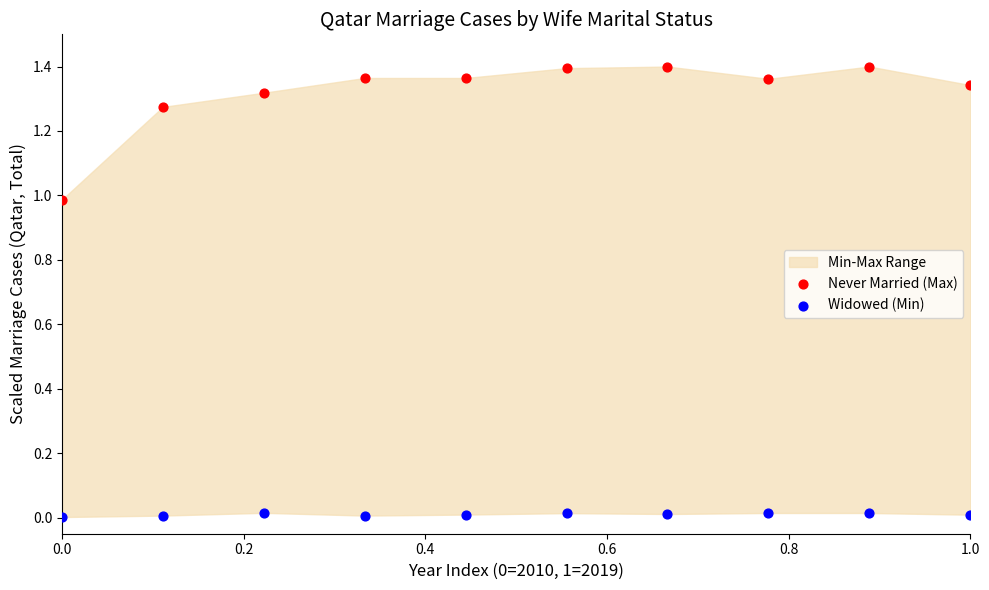

Which series has the widest spread of Y values?

Never Married (Max)